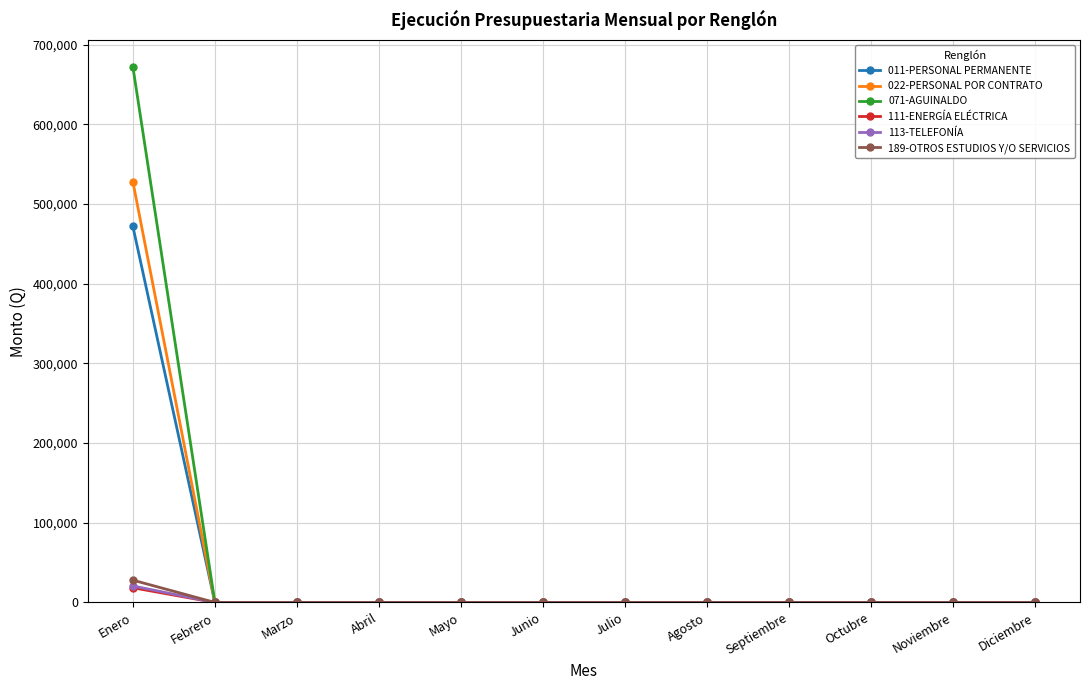

Between Enero and Febrero, which series saw the biggest shift?

071-AGUINALDO